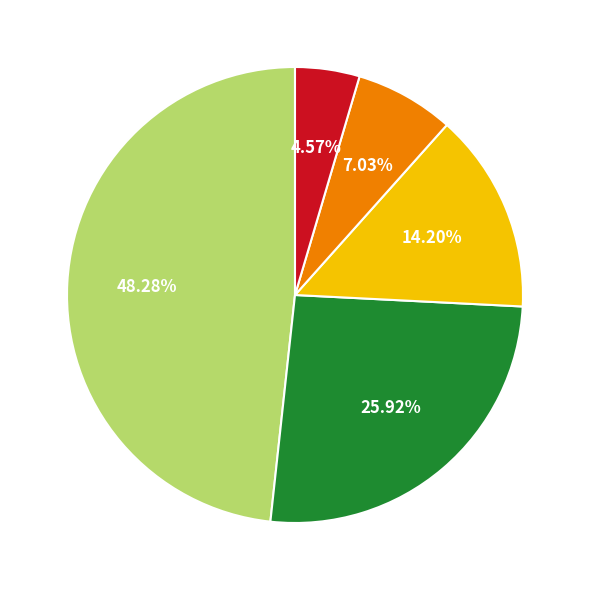

Is there a majority slice in this chart?

No